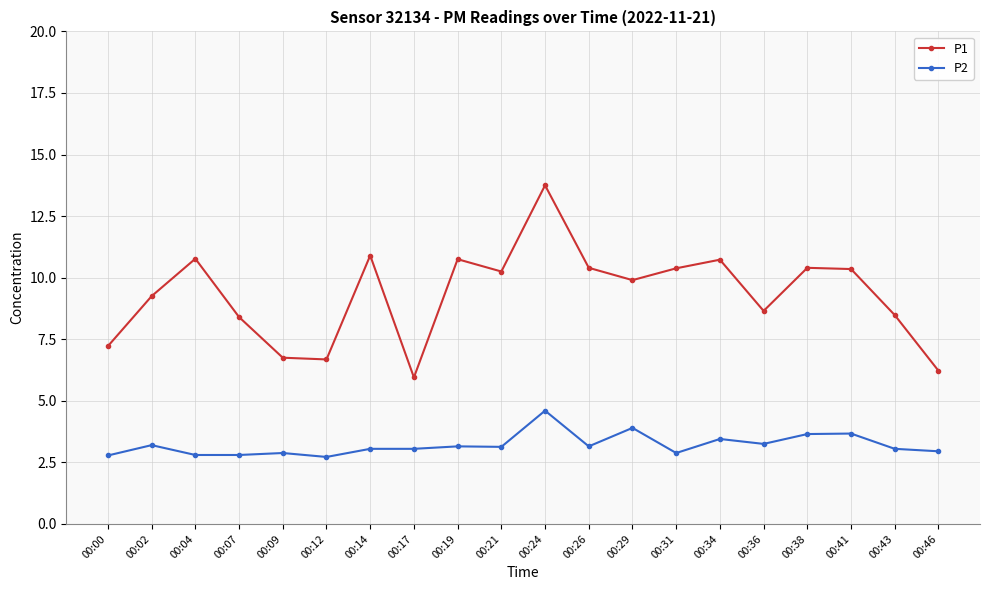

True or false: P1 and P2 intersect in this chart.

False